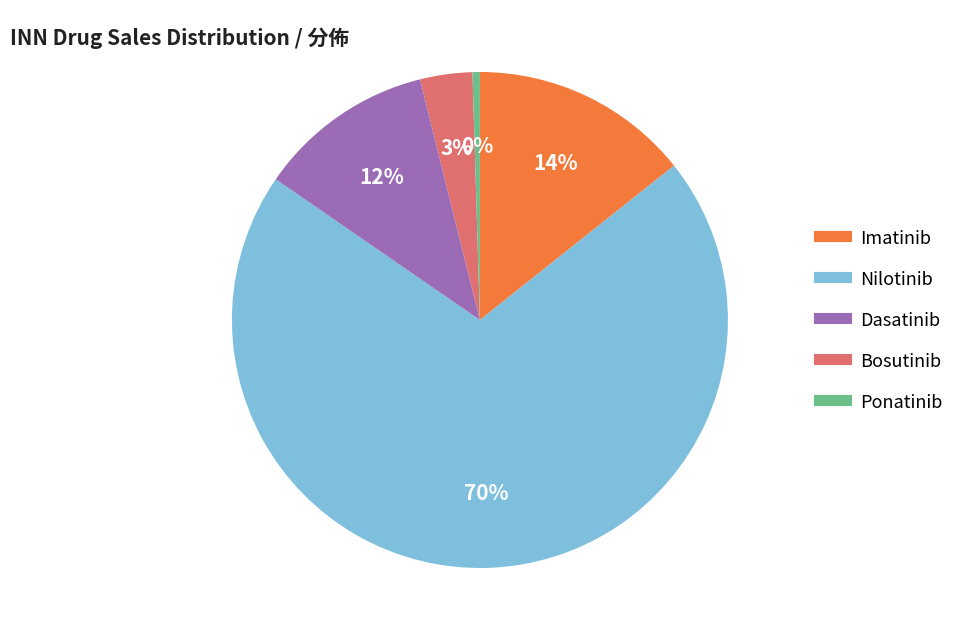

Between Nilotinib and Dasatinib, which is larger?

Nilotinib